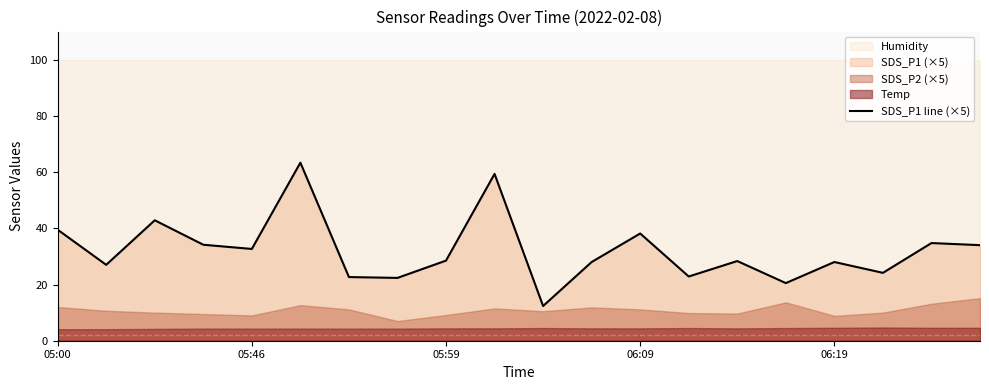

What is the lowest value of the SDS_P1 line (×5) series?

12.4